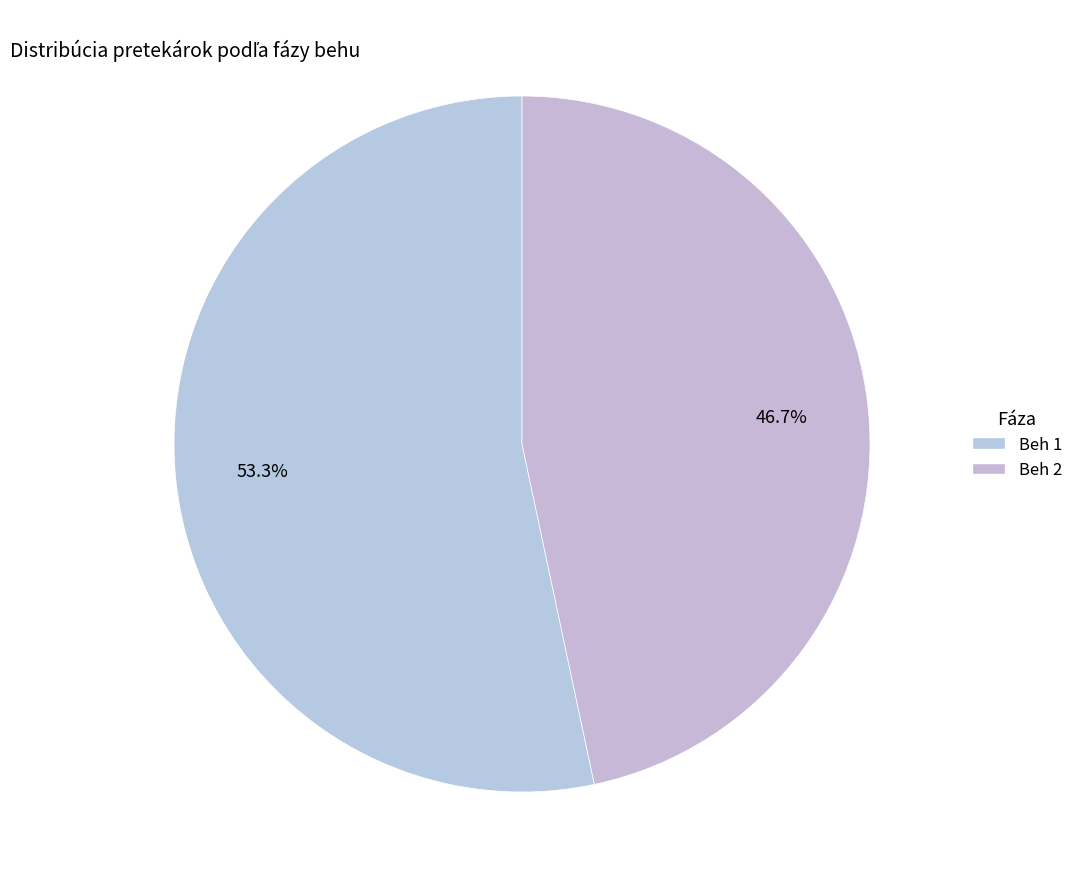

How many slices are in this pie chart?

2